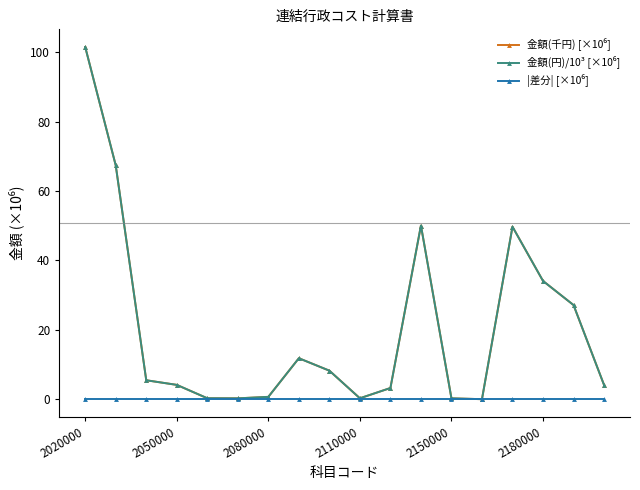

How many lines are shown in the chart?

3